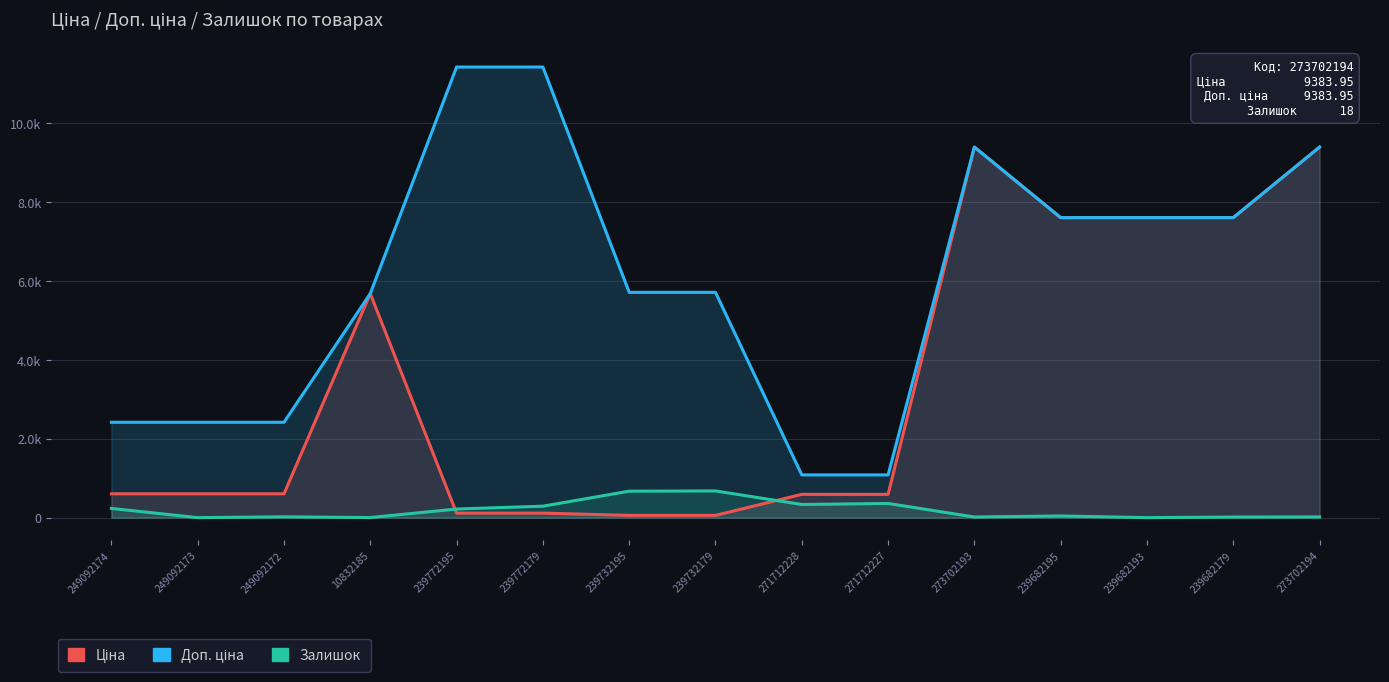

True or false: Залишок has more than 2 points higher than both neighbors.

True